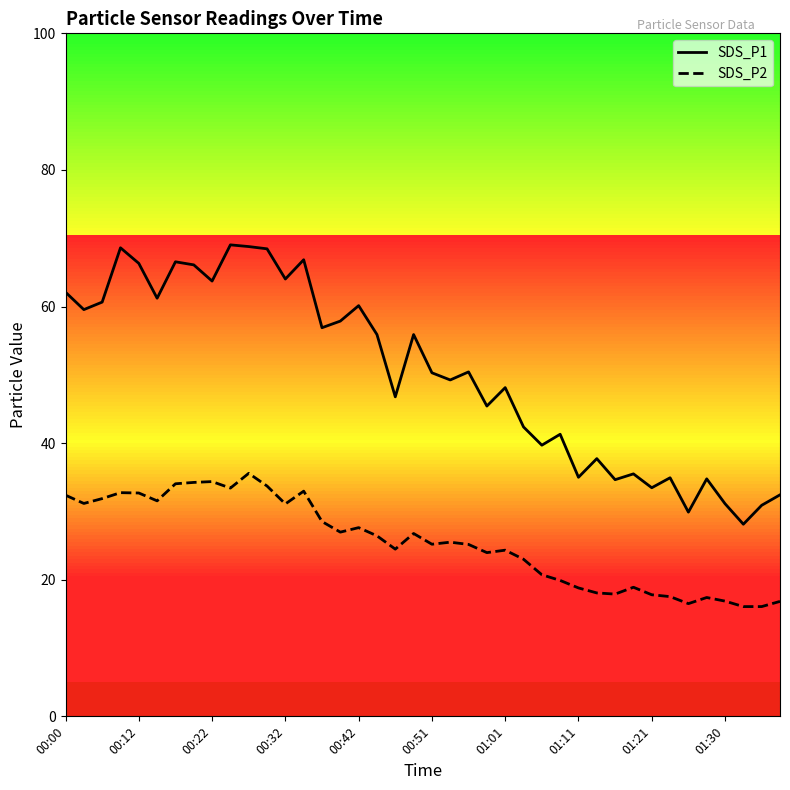

What is the difference between the maximum and minimum values in the SDS_P2 series?

19.5